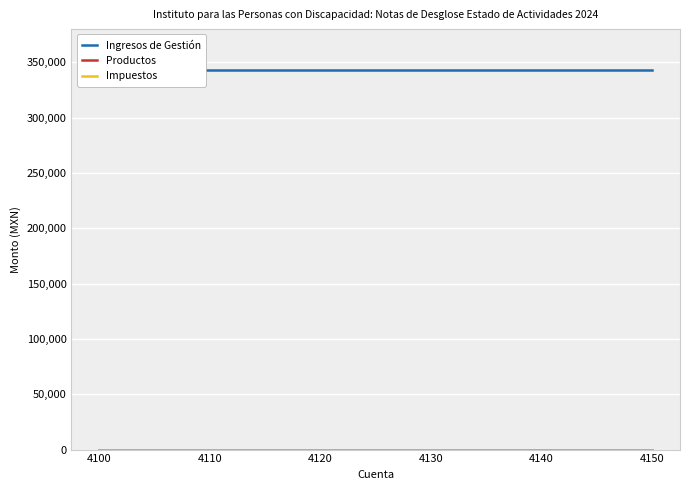

Which series changed the most between 4110 and 4140?

Ingresos de Gestión